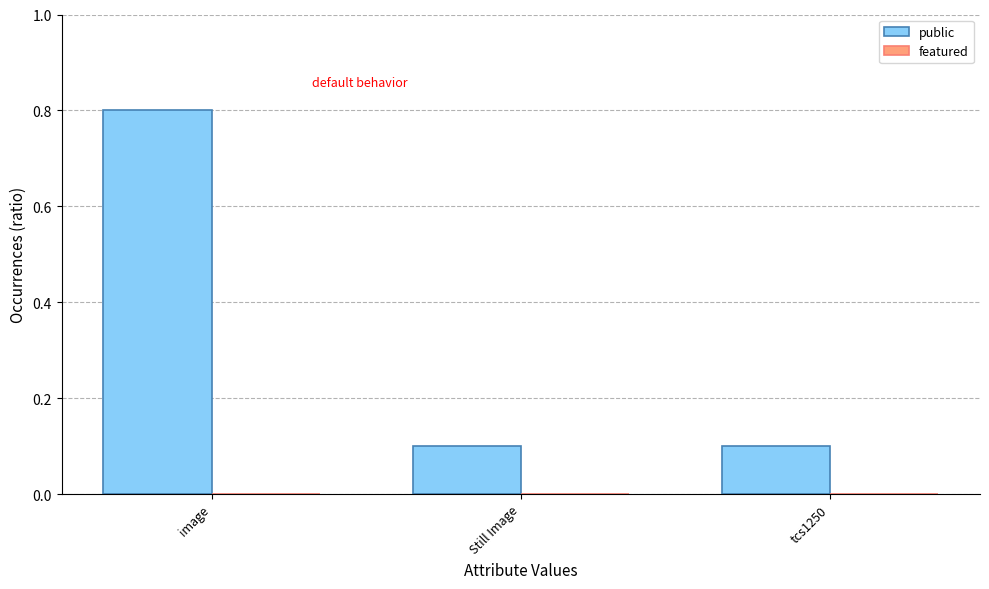

Count the values in the range 0 to 1.

3